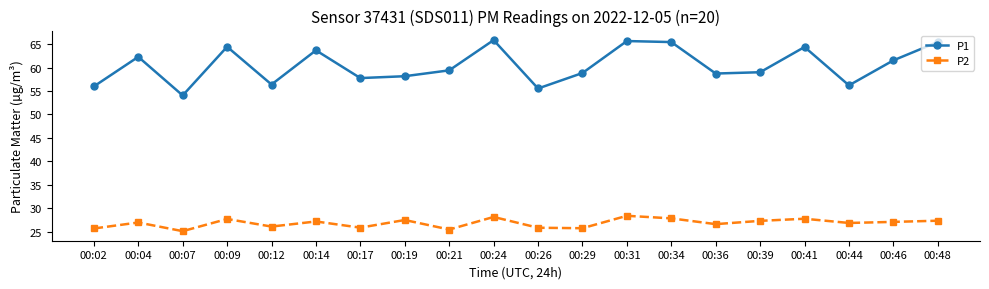

Is this an area chart (filled region under the line)?

No